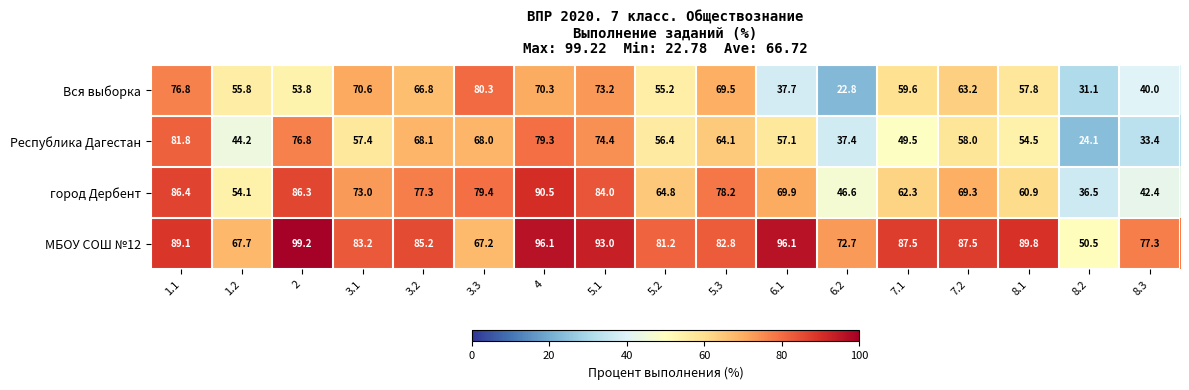

Which series changed the most between 7.2 and 8.2?

МБОУ СОШ №12